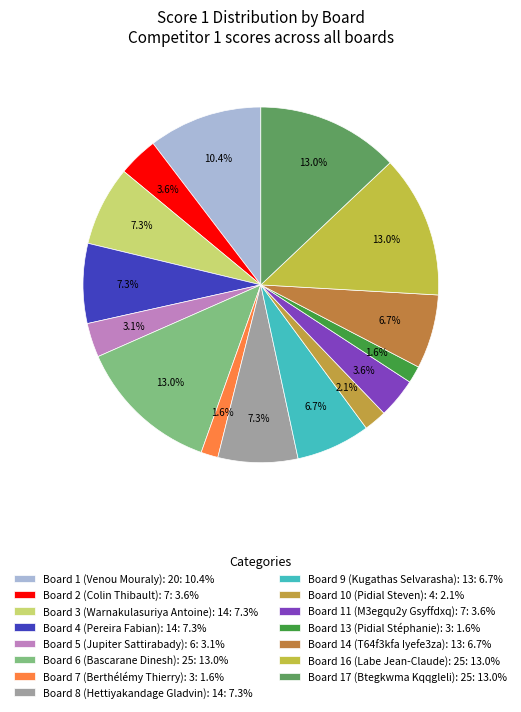

Count the number of slices in the pie.

15